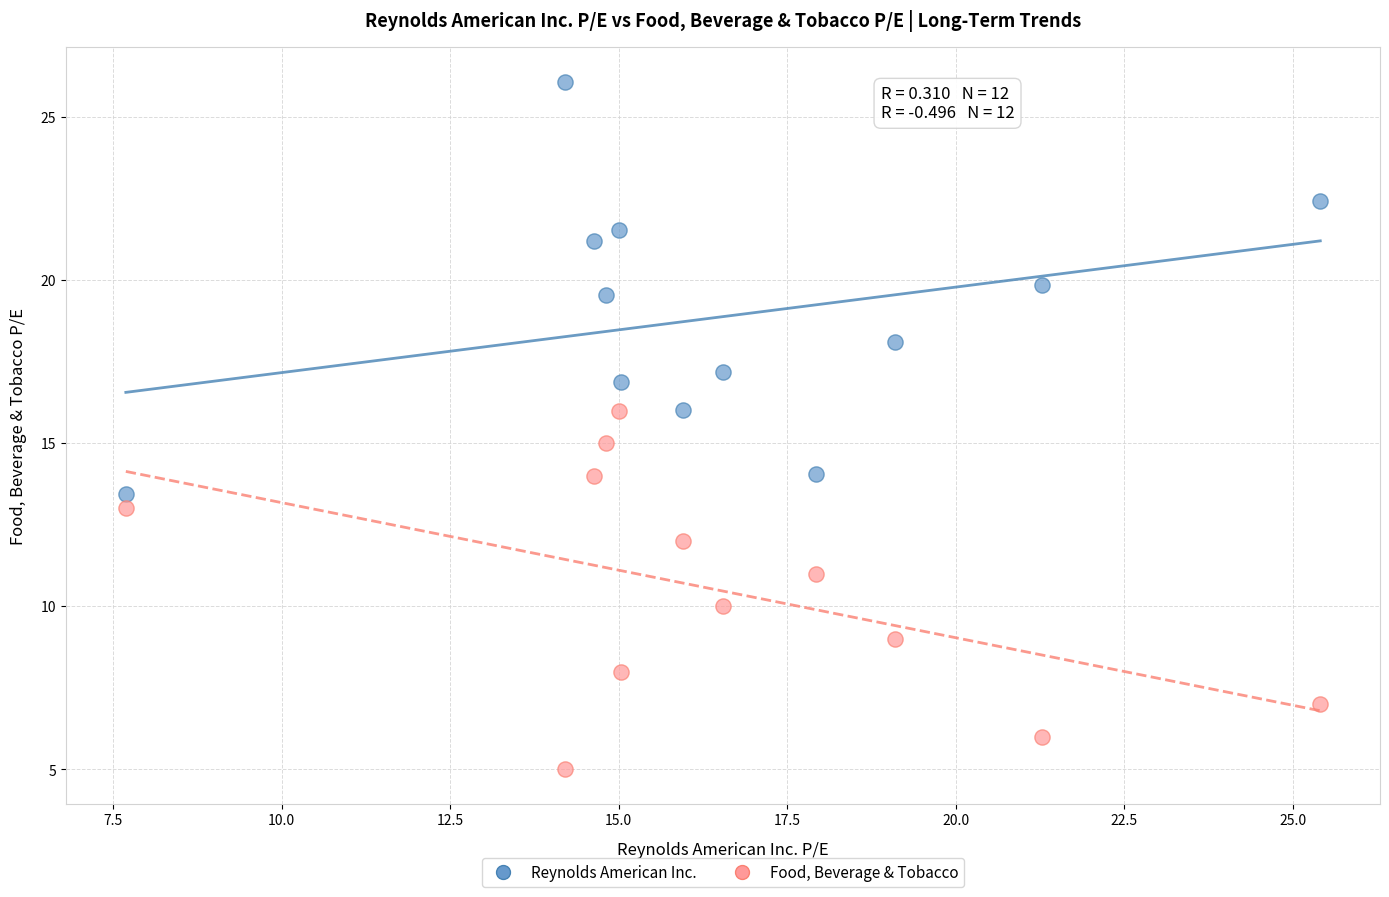

Which series contains the lowest Y value?

Food, Beverage & Tobacco